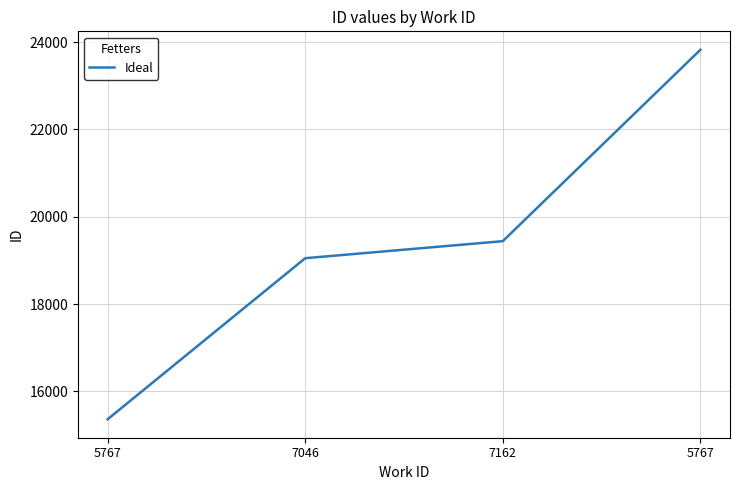

Which label corresponds to the smallest value in the chart?

5767